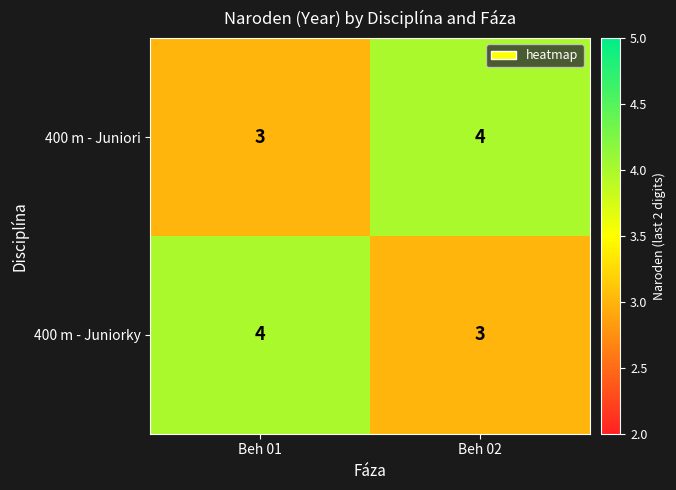

What is the lowest value of the 400 m - Juniorky series?

3